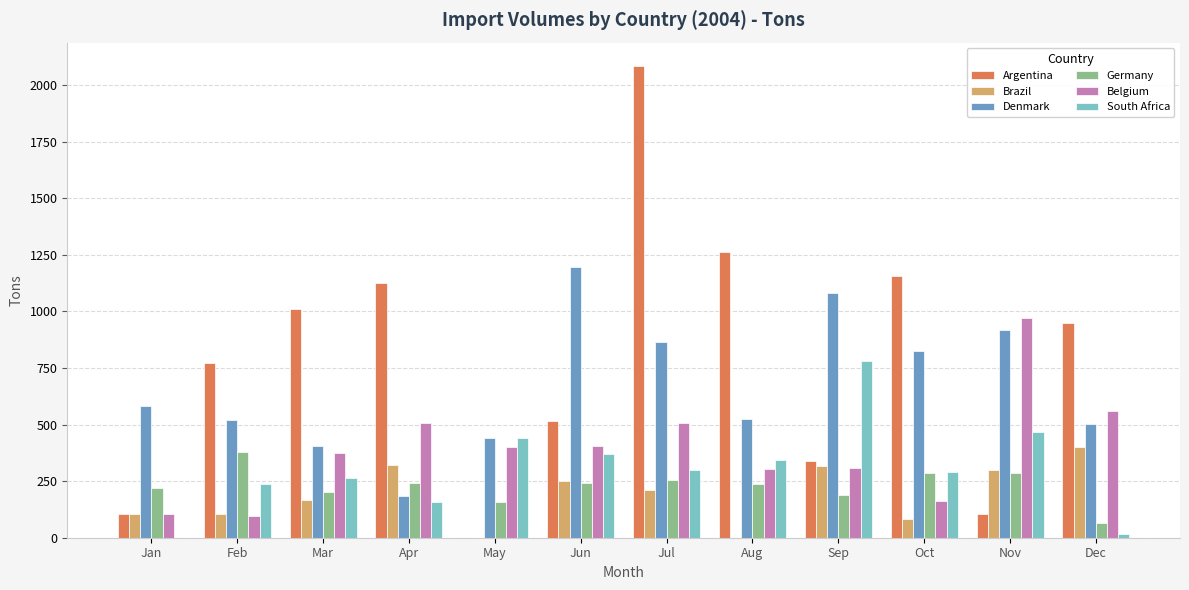

Which series changed the most between Feb and Jul?

Argentina